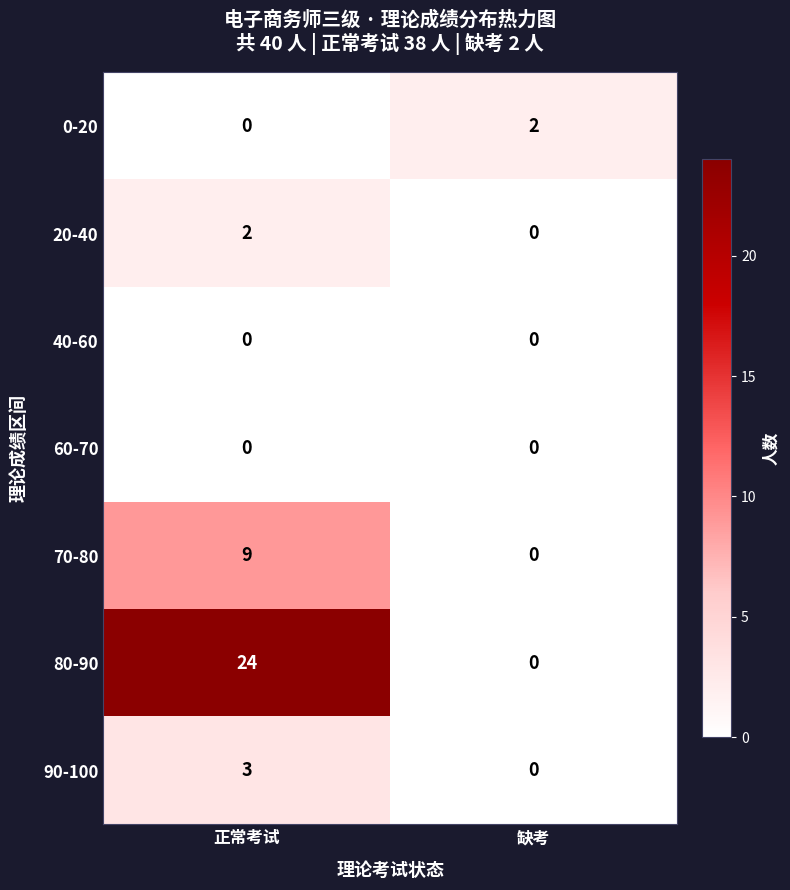

At which label does 20-40 reach its peak?

正常考试